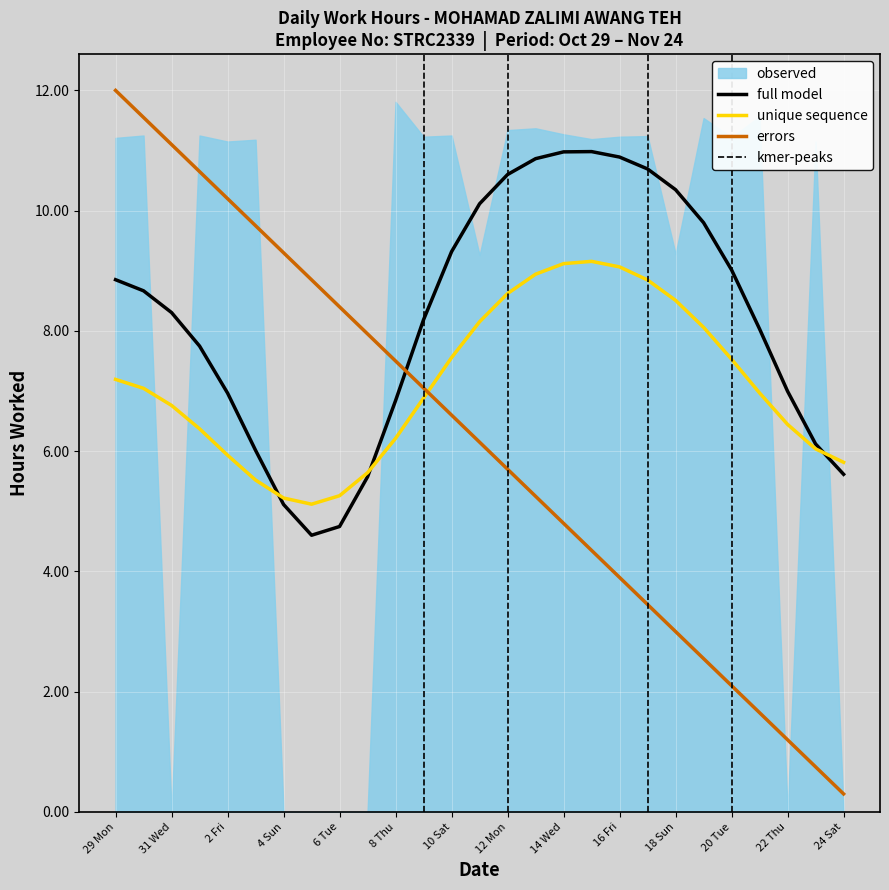

True or false: the data has more than 1 interior local peaks.

True